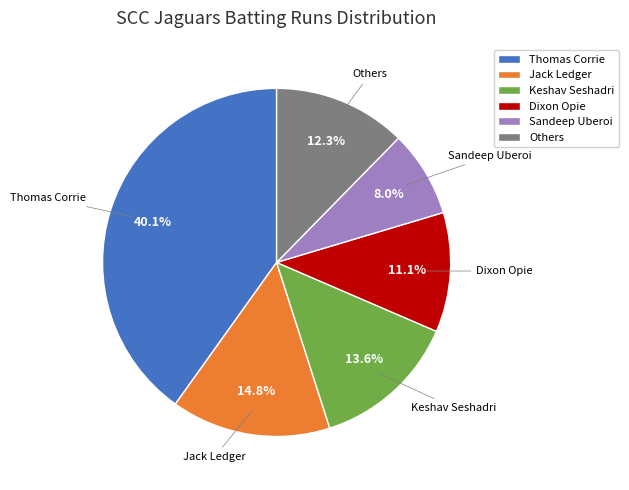

How many segments does this pie chart have?

6